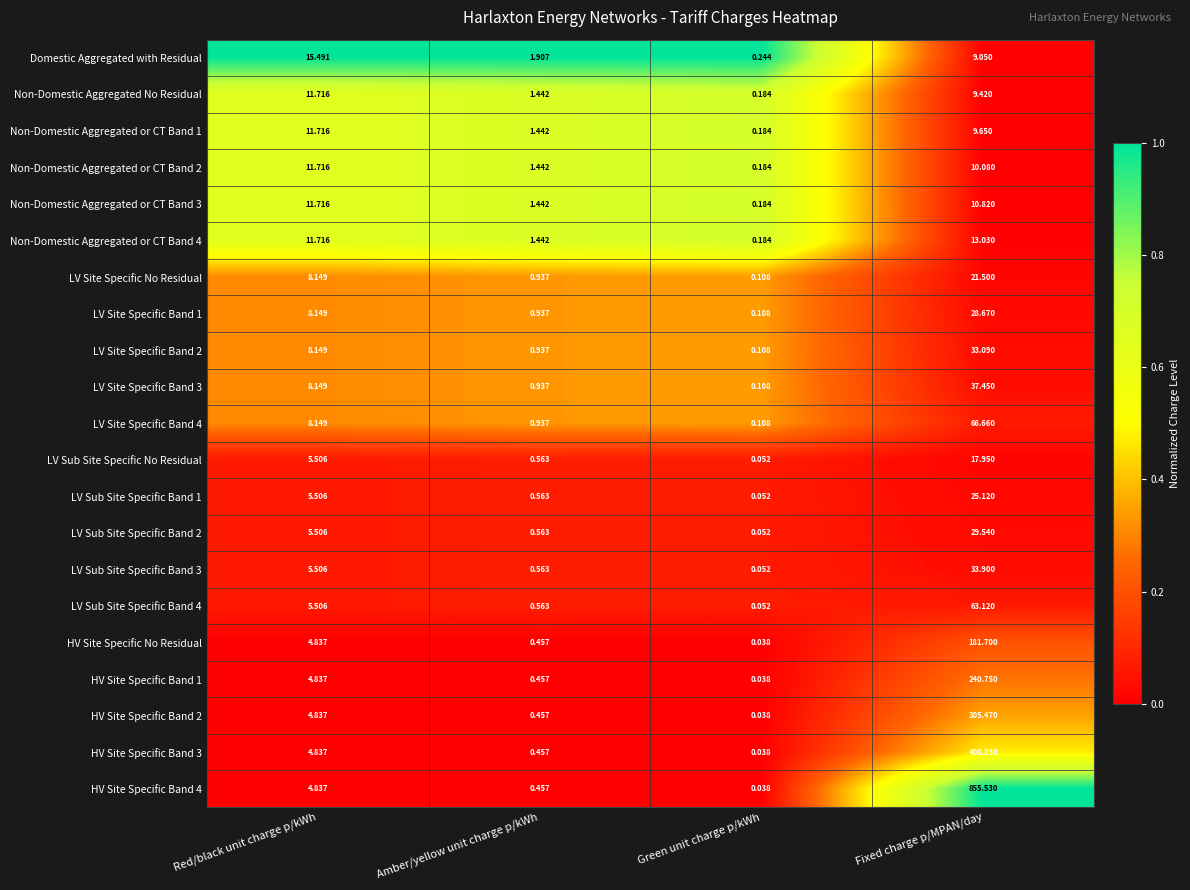

At which label does LV Sub Site Specific Band 2 first exceed 5?

Red/black unit charge p/kWh